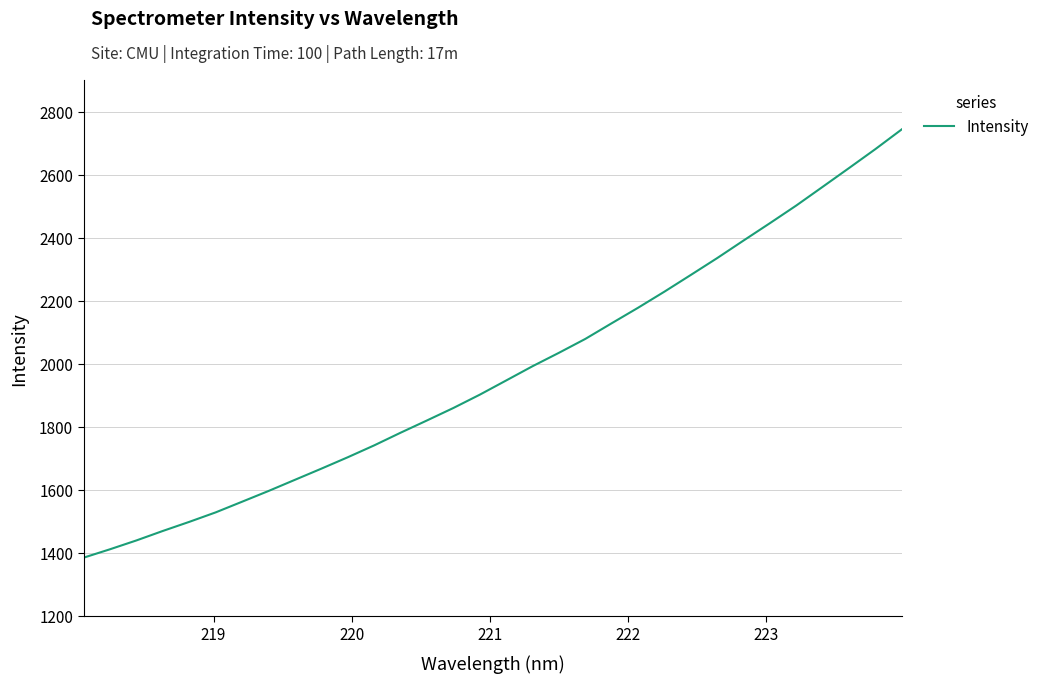

How many lines are shown in the chart?

1